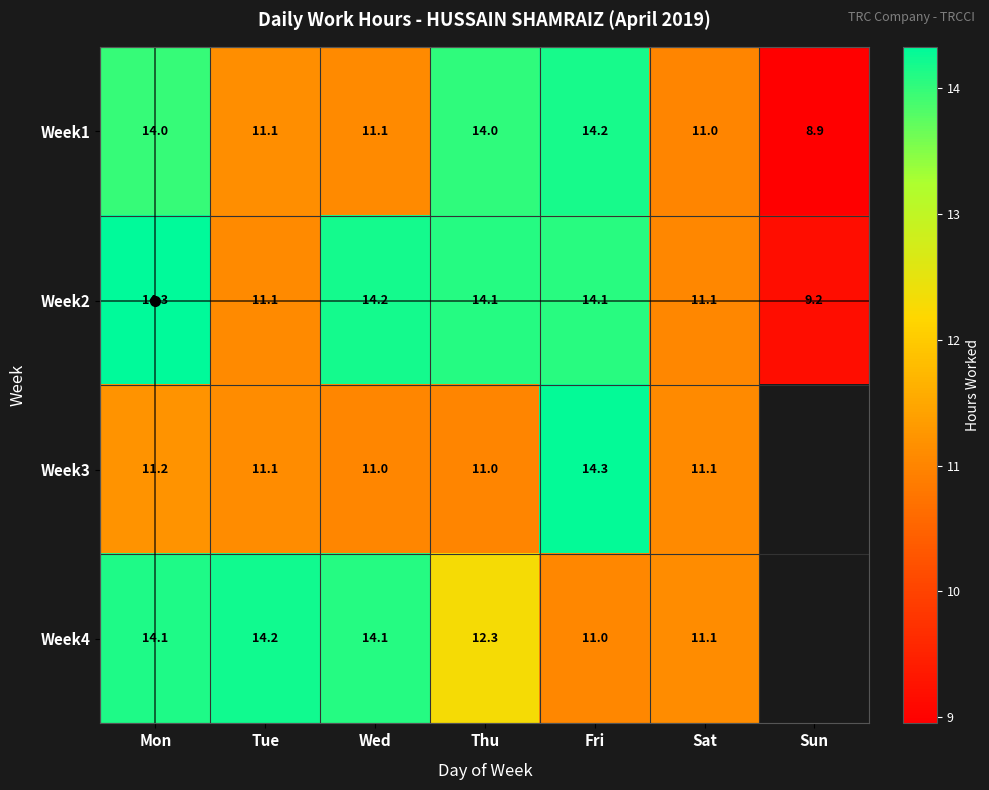

True or false: Week2 has a value of 8.0 at Fri.

False